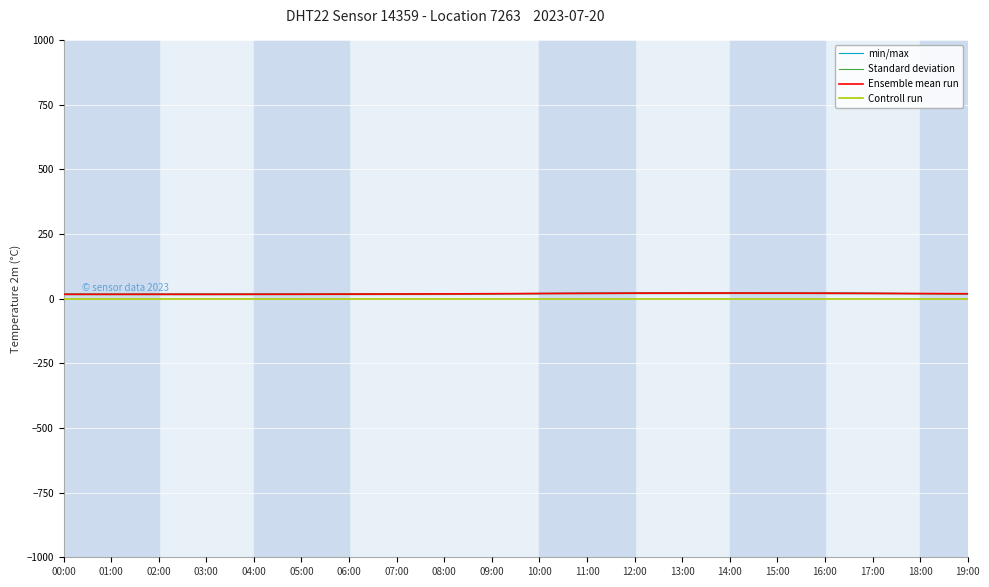

Reading left to right, list all the values displayed in this chart.

min/max: 00:00=16.6	01:00=16.5	02:00=16.6	03:00=16.6	04:00=16.7	05:00=16.9	06:00=17.2	07:00=17.6	08:00=18.1	09:00=18.8	10:00=19.6	11:00=20.3	12:00=20.9	13:00=21.2	14:00=21.3	15:00=21.1	16:00=20.7	17:00=20.1	18:00=19.4	19:00=18.7
Standard deviation: 00:00=16.7	01:00=16.6	02:00=16.7	03:00=16.7	04:00=16.8	05:00=17.0	06:00=17.3	07:00=17.7	08:00=18.2	09:00=18.9	10:00=19.7	11:00=20.4	12:00=21.0	13:00=21.3	14:00=21.4	15:00=21.2	16:00=20.8	17:00=20.2	18:00=19.5	19:00=18.8
Ensemble mean run: 00:00=16.8	01:00=16.7	02:00=16.8	03:00=16.8	04:00=16.9	05:00=17.1	06:00=17.4	07:00=17.8	08:00=18.3	09:00=19.0	10:00=19.8	11:00=20.5	12:00=21.1	13:00=21.4	14:00=21.5	15:00=21.3	16:00=20.9	17:00=20.3	18:00=19.6	19:00=18.9
Controll run: 00:00=0.0	01:00=0.0	02:00=0.0	03:00=0.0	04:00=0.0	05:00=0.0	06:00=0.0	07:00=0.0	08:00=0.0	09:00=0.0	10:00=0.0	11:00=0.0	12:00=0.0	13:00=0.0	14:00=0.0	15:00=0.0	16:00=0.0	17:00=0.0	18:00=0.0	19:00=0.0